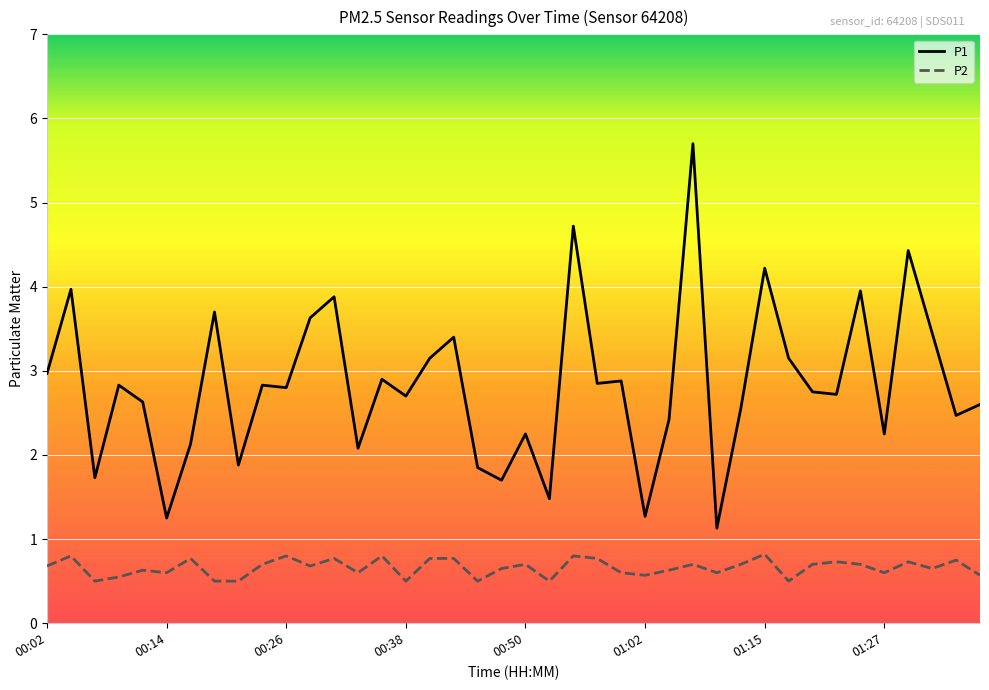

What is the difference between the maximum and minimum values in the P1 series?

4.6